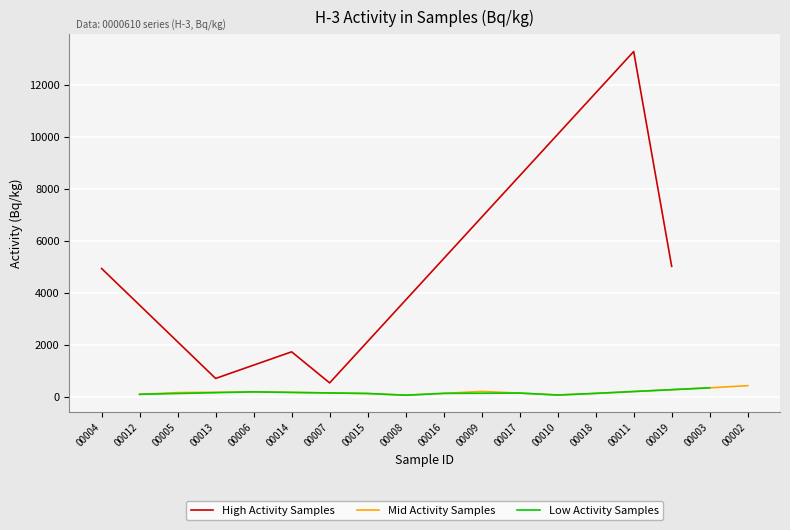

The value at 0000610-00003 is 211.6. True or false?

False